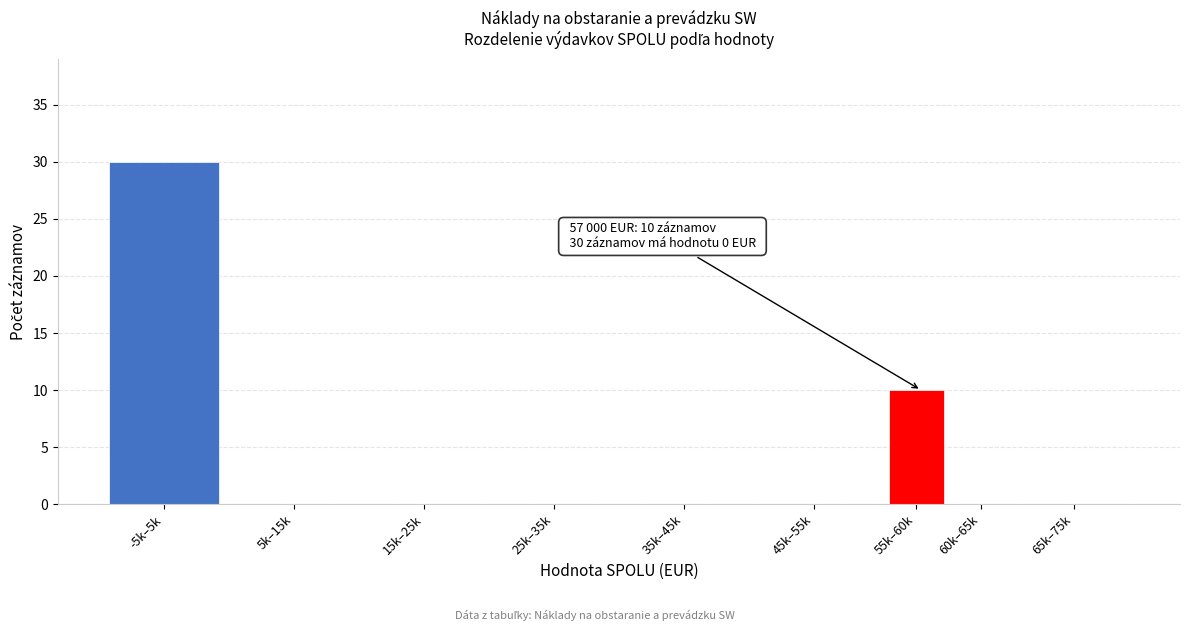

Reading left to right, extract all data points from this chart.

-5k–5k=30	5k–15k=0	15k–25k=0	25k–35k=0	35k–45k=0	45k–55k=0	55k–60k=10	60k–65k=0	65k–75k=0